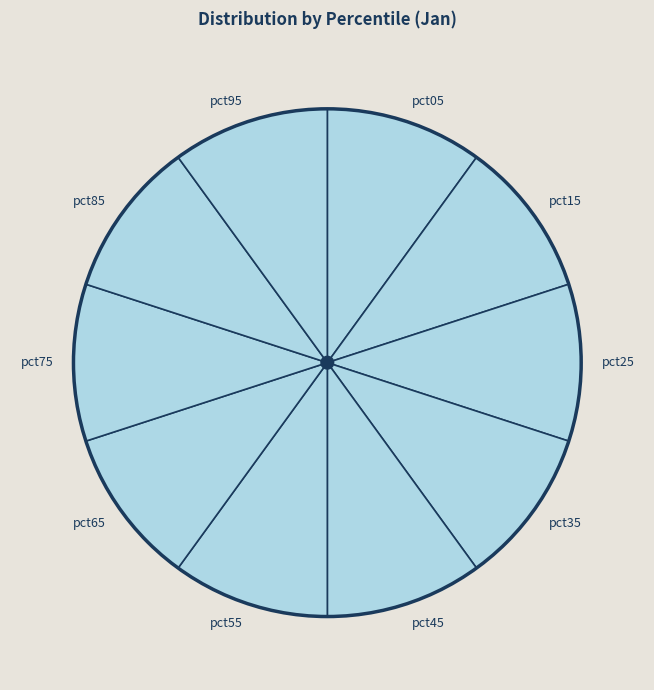

What is the ratio of the value at pct75 to the value at pct85?

1.0